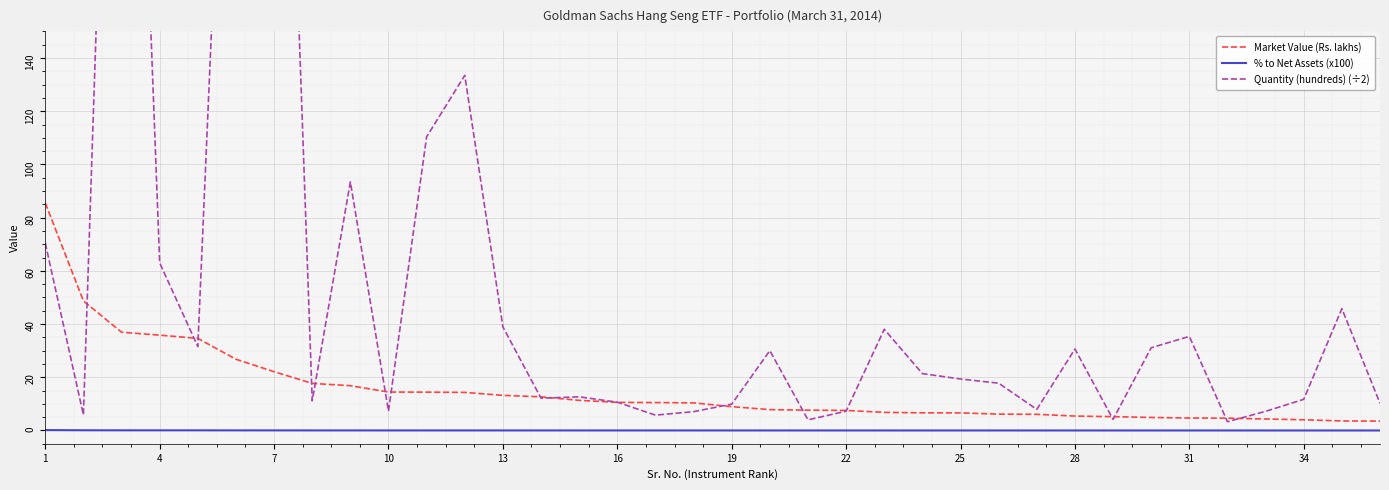

Which category has the lowest value across all series?

35